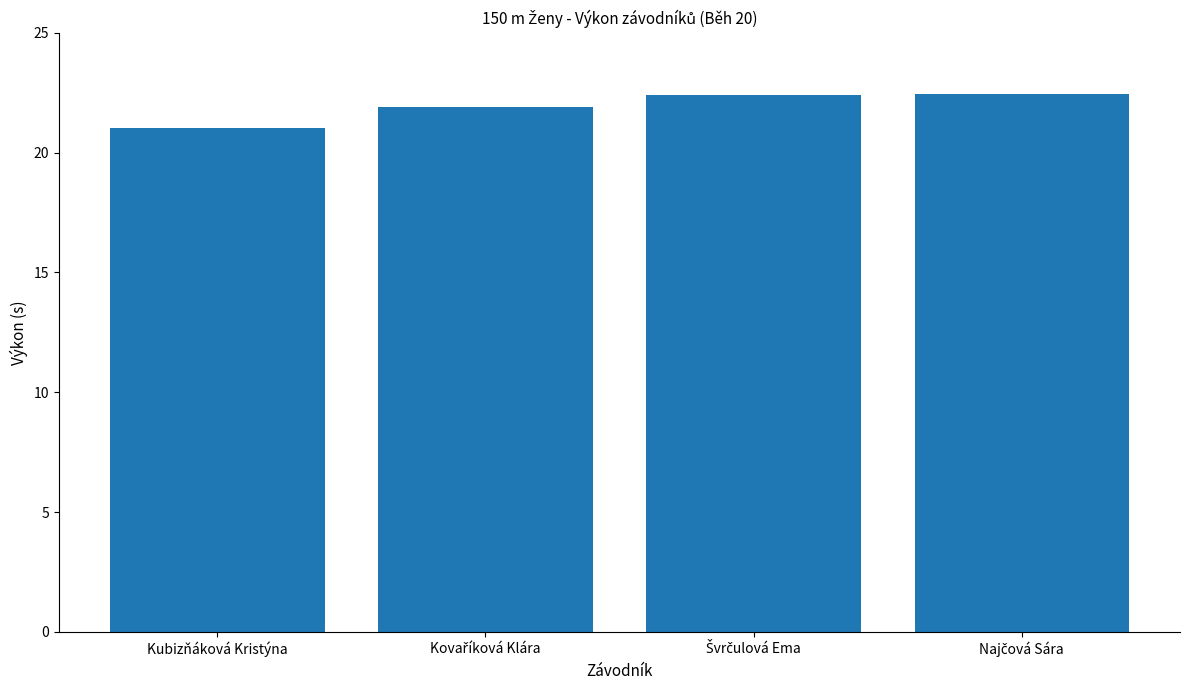

What is the label of the 4th bar from the right?

Kubizňáková Kristýna